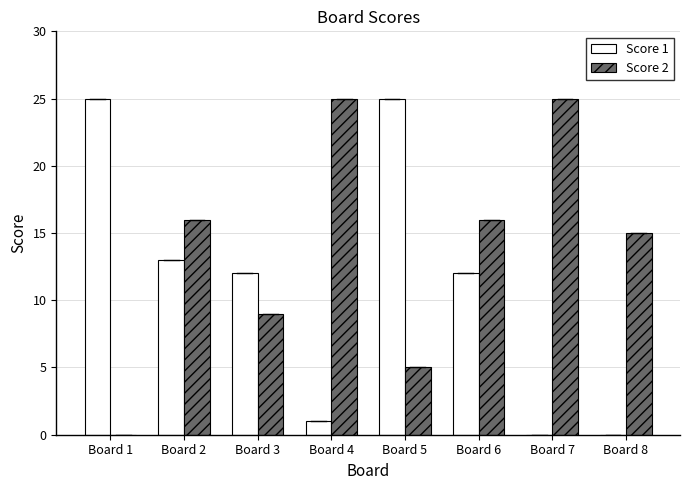

What is the total value across all series at Board 6?

28